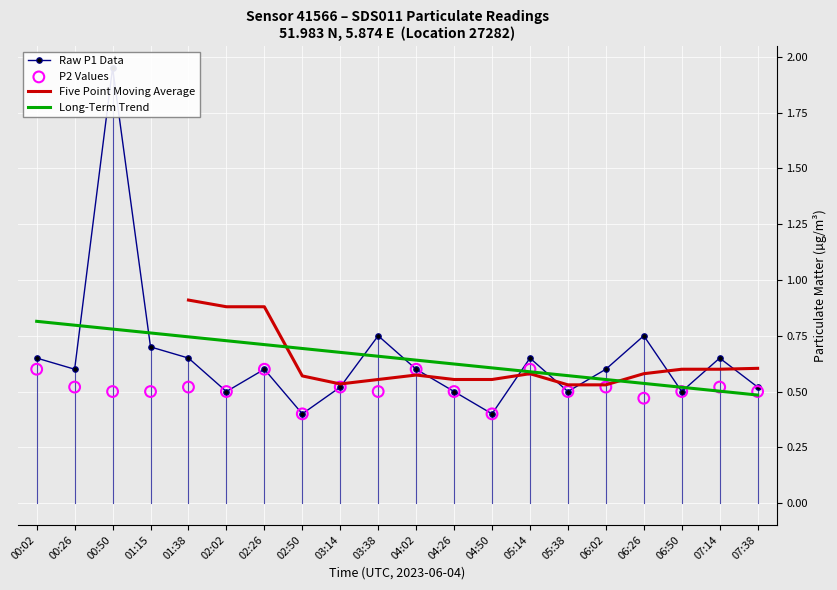

Which series contains the highest Y value?

P1